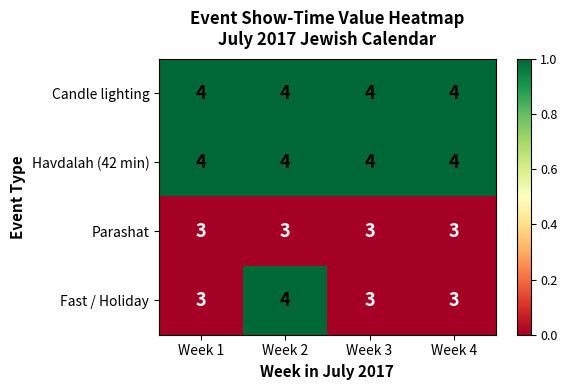

What is the sum of the Parashat values at Week 4 and Week 3?

6